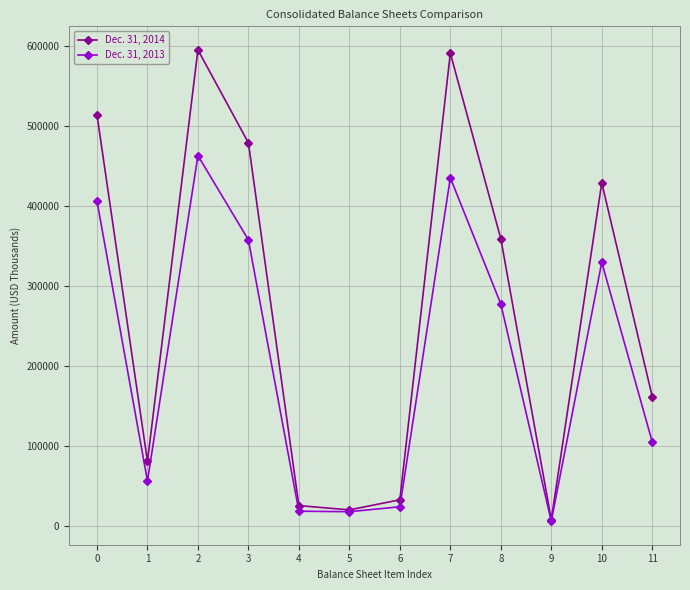

What is the value of the Dec. 31, 2014 point at the 12th from the left?

161906